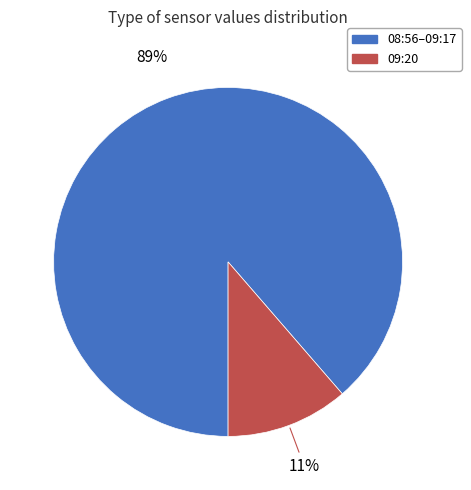

Does any single category account for the majority?

Yes